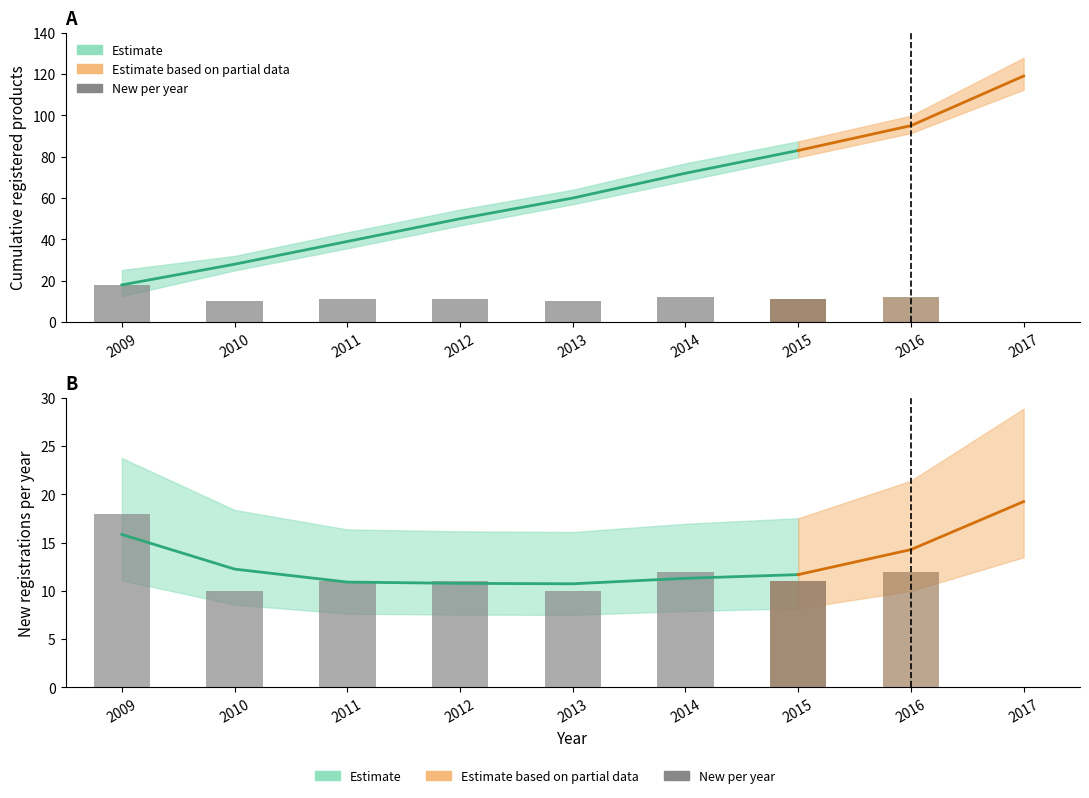

What is the value of the 2nd bar from the left?

10